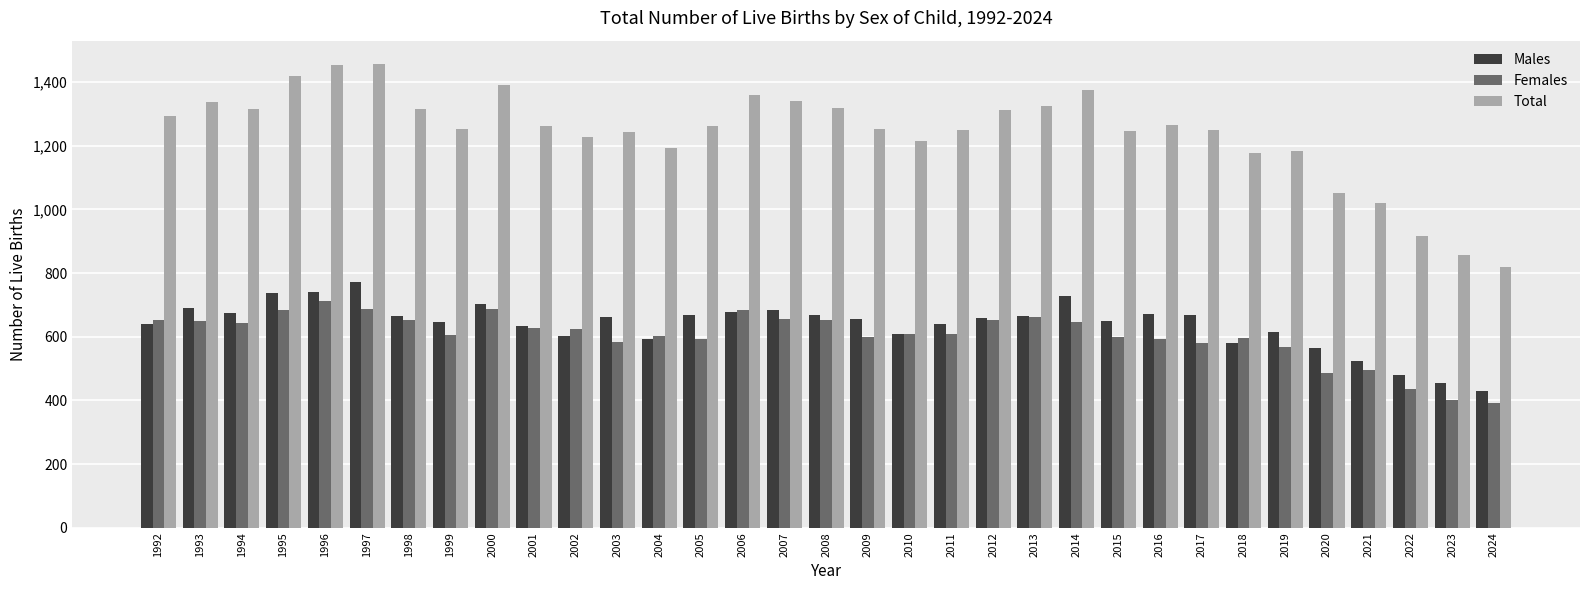

True or false: Females has a value of 401 at 2014.

False